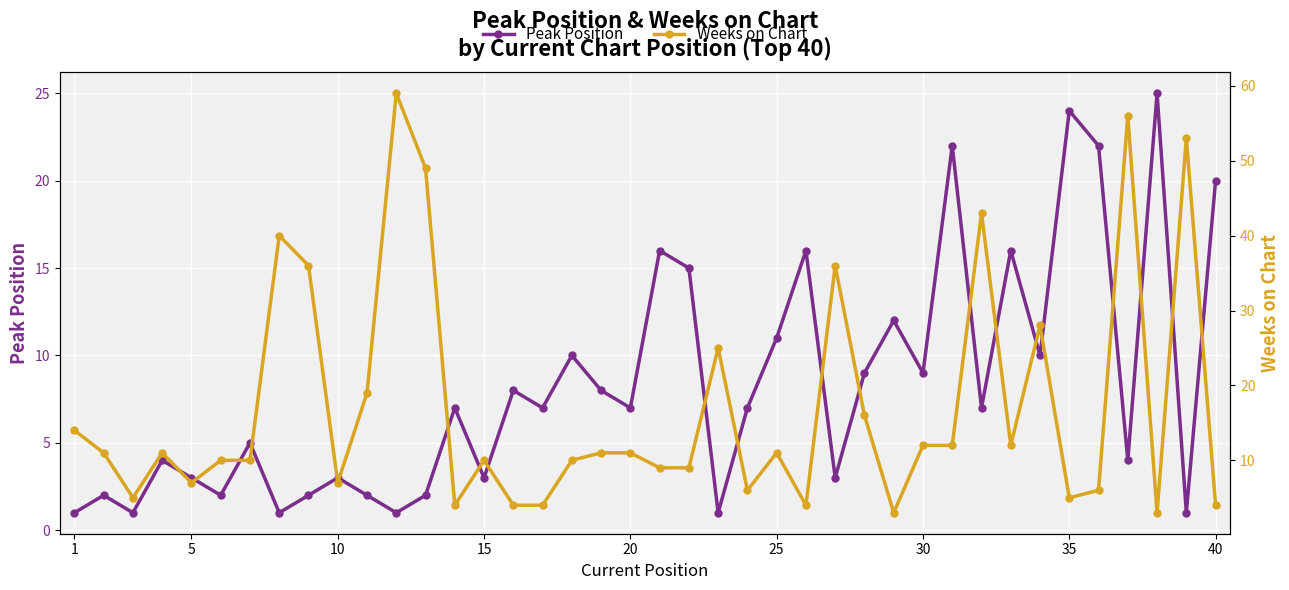

How many data points in Weeks on Chart are less than 11?

19